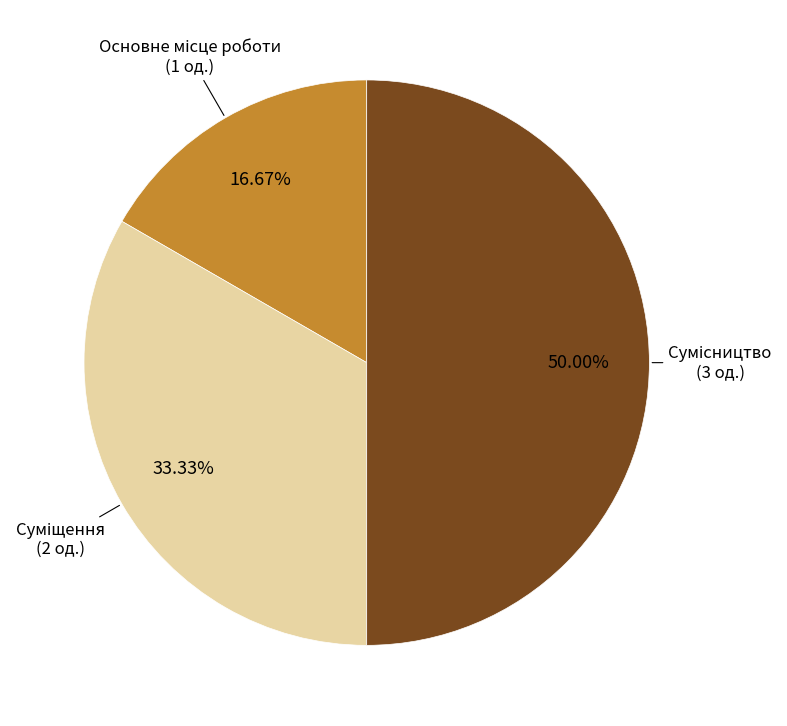

How many slices are in this pie chart?

3